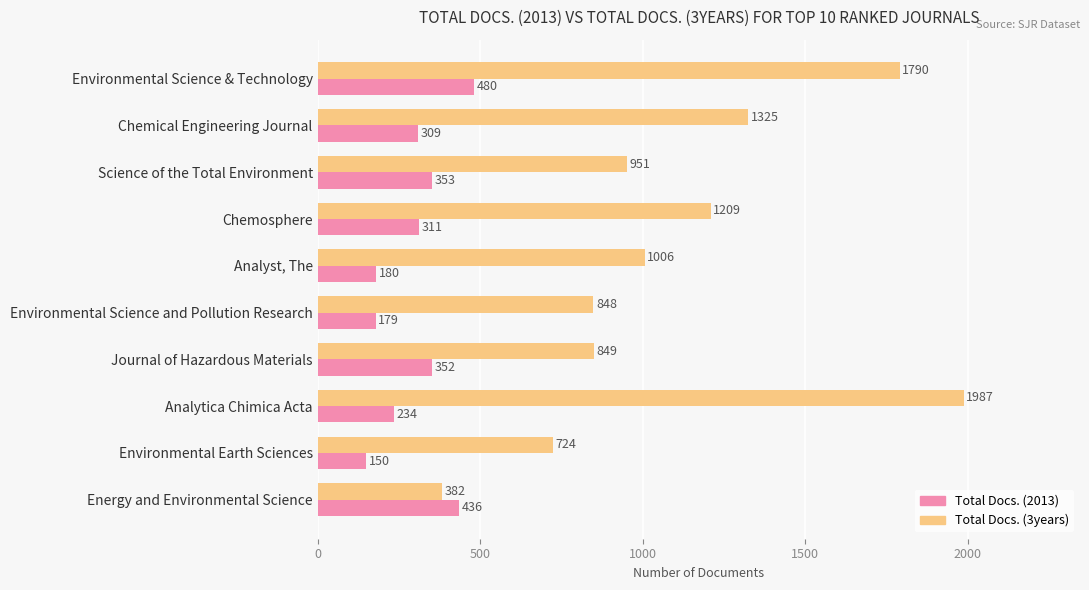

What are all the series names shown in the legend?

Total Docs. (2013), Total Docs. (3years)